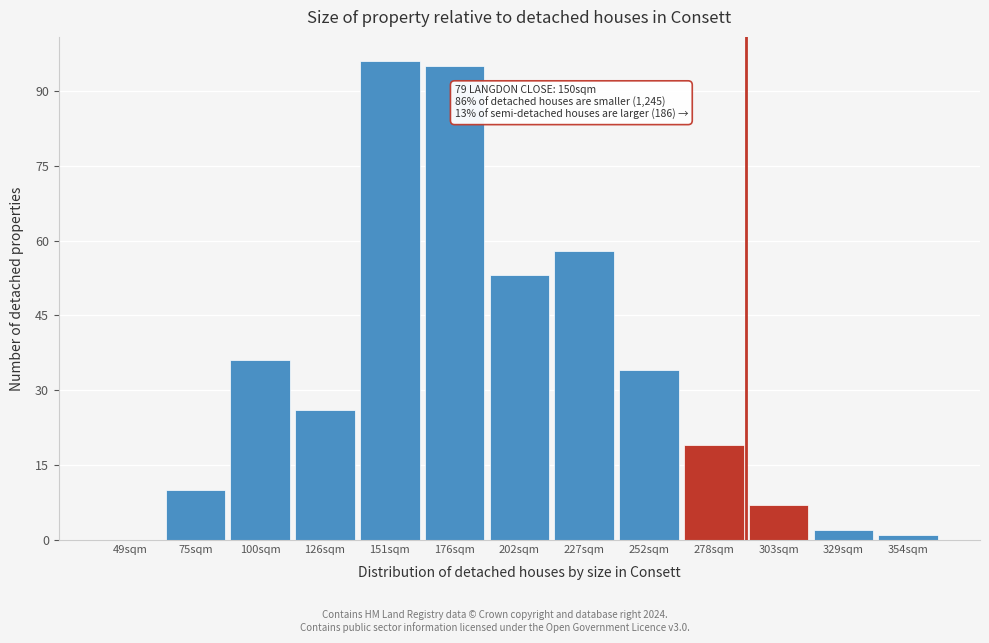

Reading right to left, what are all the values shown in this chart?

354sqm=1	329sqm=2	303sqm=7	278sqm=19	252sqm=34	227sqm=58	202sqm=53	176sqm=95	151sqm=96	126sqm=26	100sqm=36	75sqm=10	49sqm=0